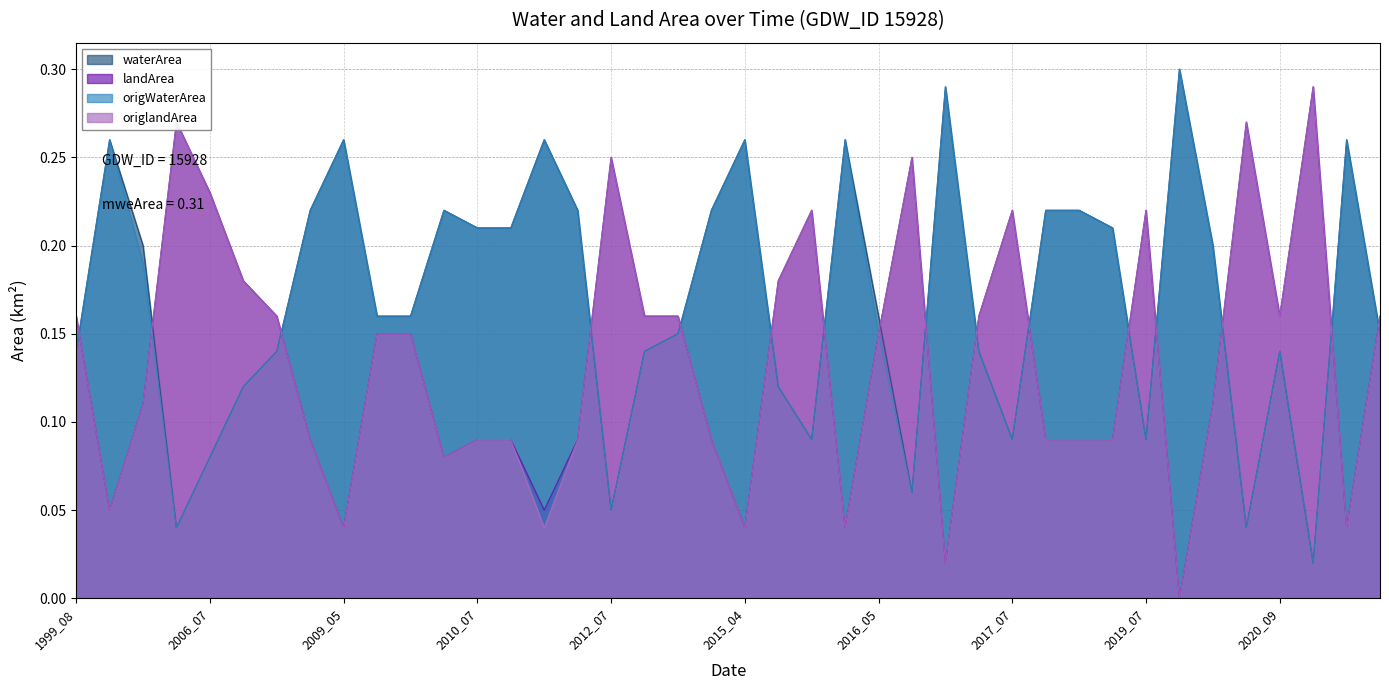

Which category has the highest value in the origWaterArea series?

2020_05